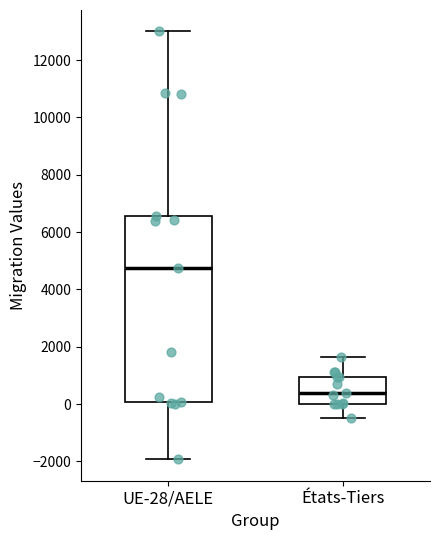

Reading left to right, read every box against the y-axis: the position of its median line, the range the box covers, and the ends of its whiskers. The values are not printed on the chart, so give them approximately, as read against the axis.

UE-28/AELE: median 4800, box 0 to 6600, whiskers -2000 to 13000
États-Tiers: median 400, box 0 to 1000, whiskers -400 to 1600